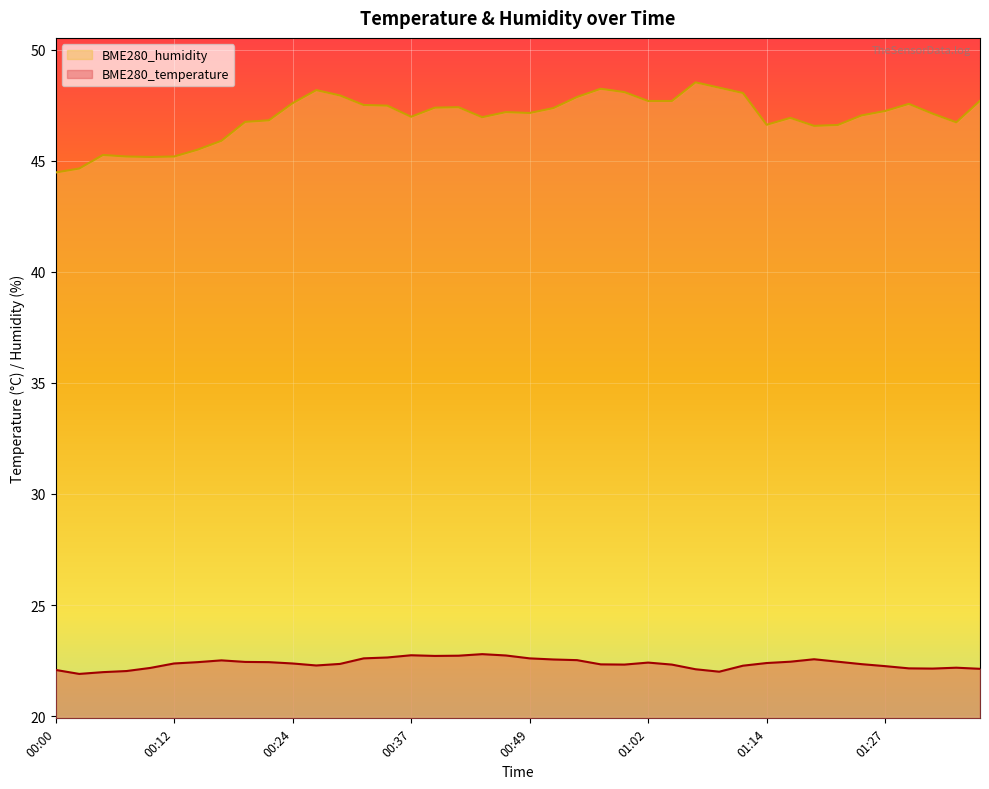

Reading left to right, what are all the values shown in this chart?

BME280_temperature: 22.1	21.9	22.0	22.0	22.2	22.4	22.4	22.5	22.4	22.4	22.4	22.3	22.4	22.6	22.6	22.7	22.7	22.7	22.8	22.7	22.6	22.6	22.5	22.3	22.3	22.4	22.3	22.1	22.0	22.3	22.4	22.4	22.6	22.4	22.3	22.2	22.1	22.1	22.2	22.1
BME280_humidity: 44.5	44.6	45.3	45.2	45.2	45.2	45.5	45.9	46.8	46.8	47.6	48.2	47.9	47.5	47.5	47.0	47.4	47.4	47.0	47.2	47.1	47.4	47.9	48.2	48.1	47.7	47.7	48.5	48.3	48.0	46.6	46.9	46.6	46.6	47.0	47.2	47.6	47.1	46.7	47.7